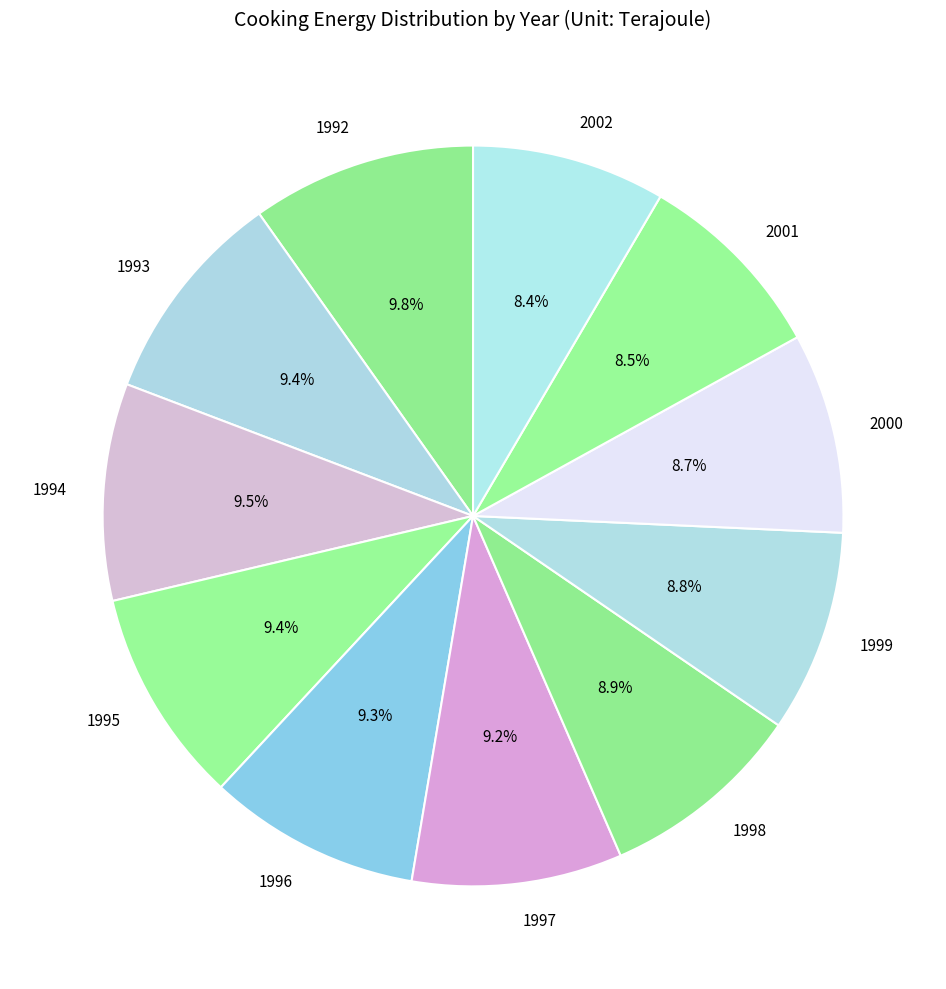

Is 1995 the majority of the pie?

No